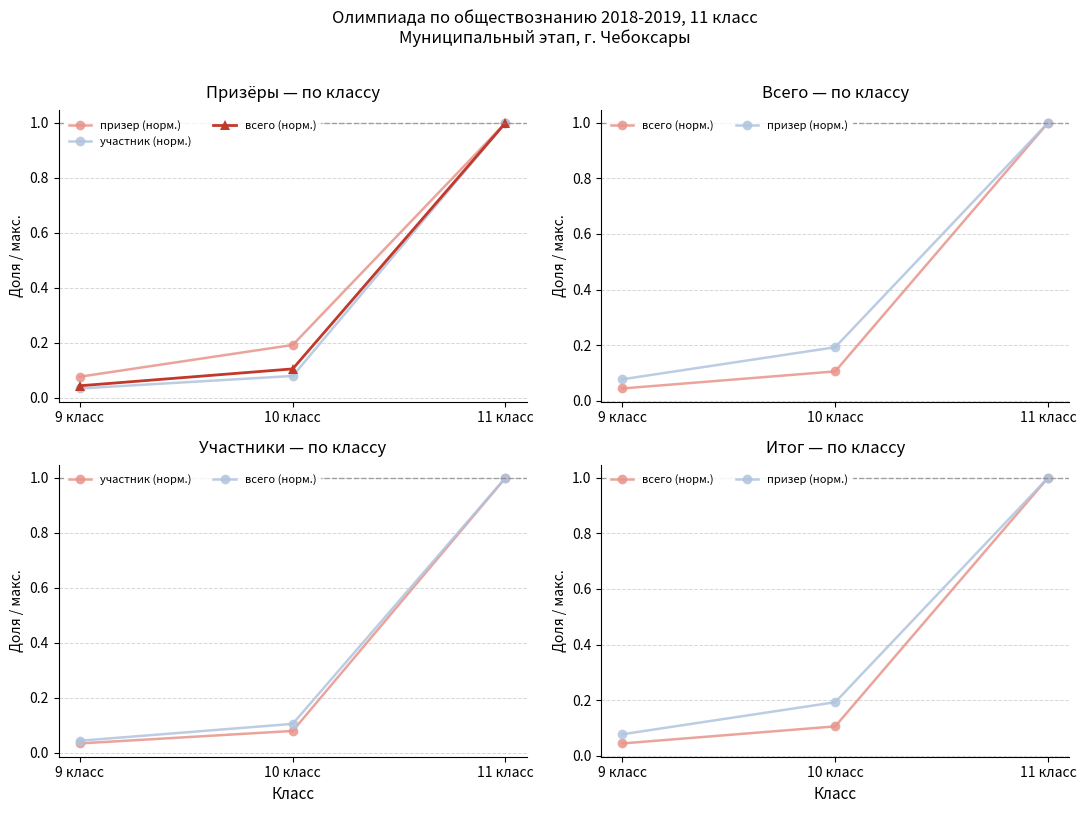

What is the sum of all призер (норм.) values?

1.3